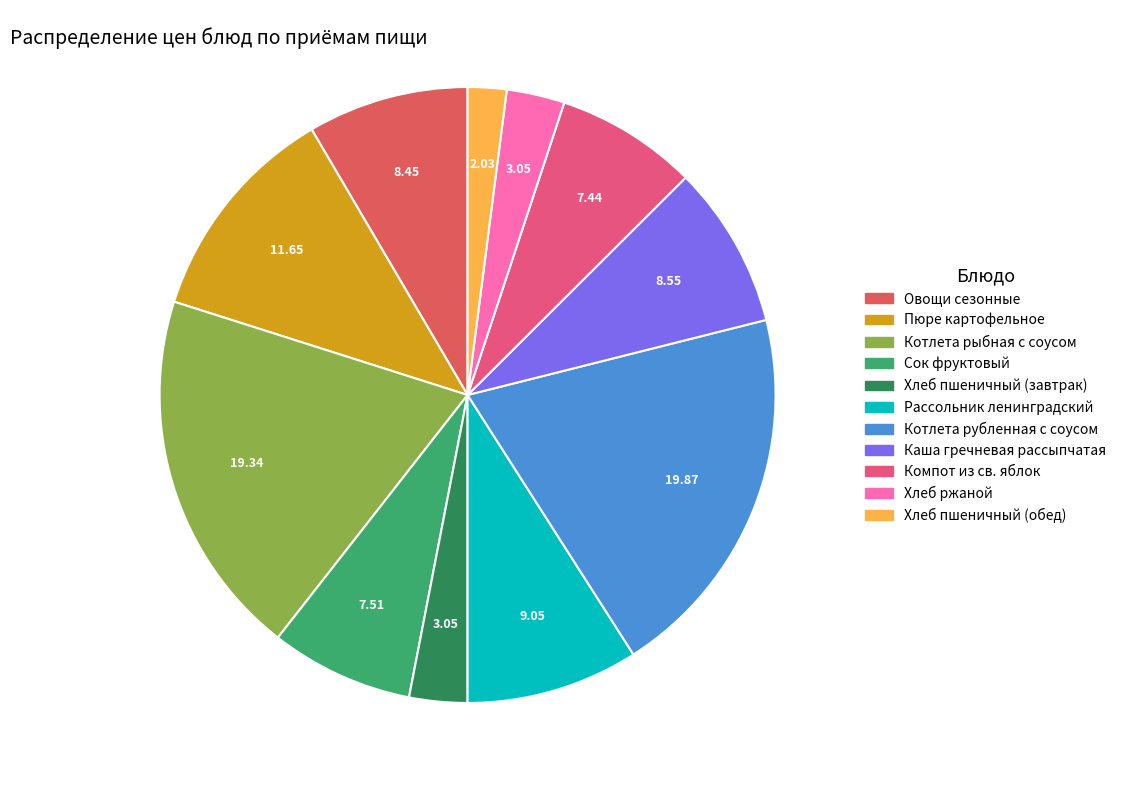

Is there any slice that represents more than half of the pie?

No